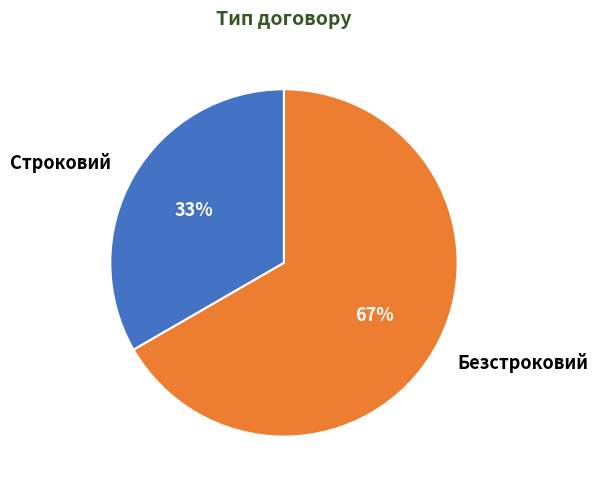

What is the largest slice in the pie chart?

Безстроковий